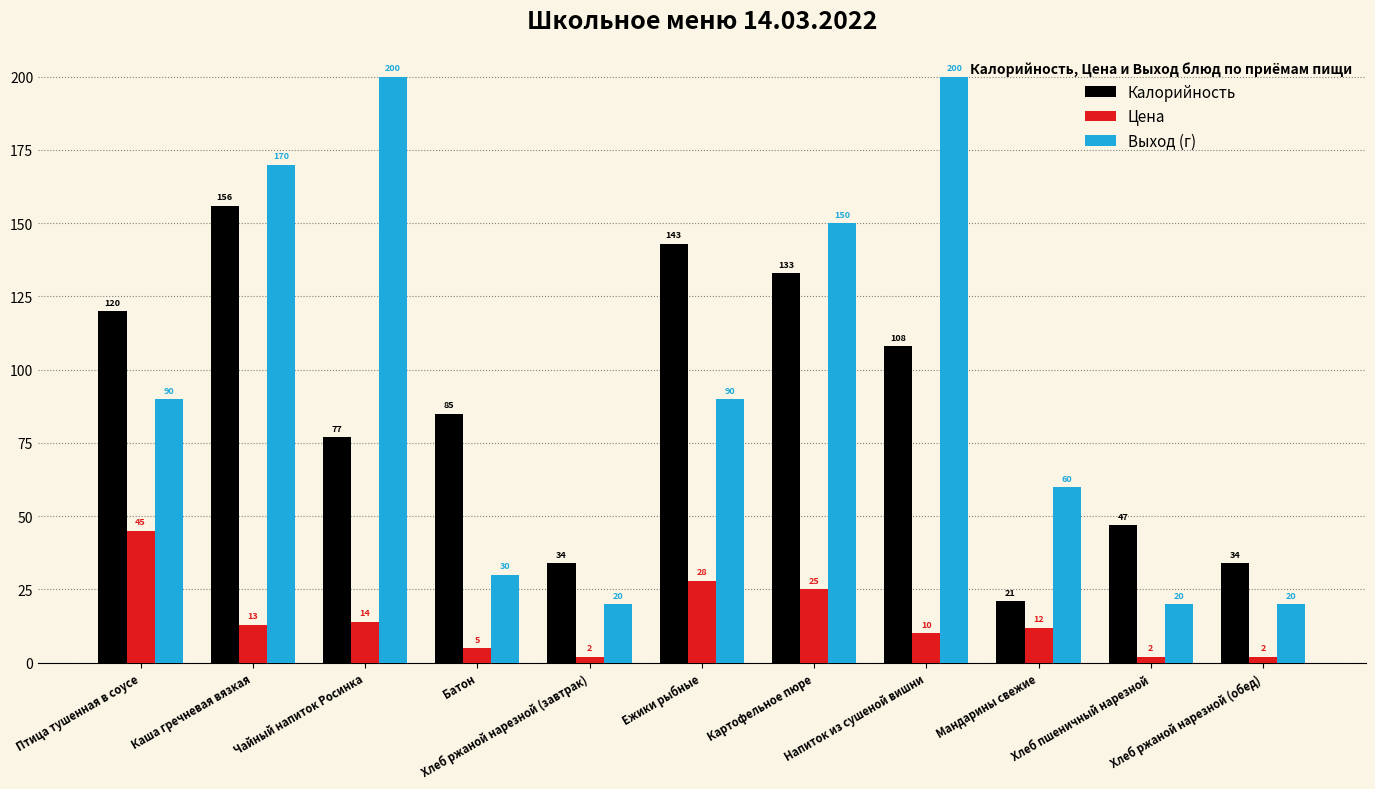

Which series changed the most between Ежики рыбные and Мандарины свежие?

Калорийность